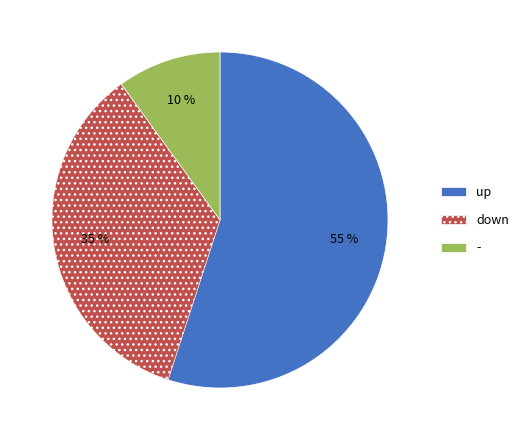

To the nearest percent, what percentage of the pie is down?

35%